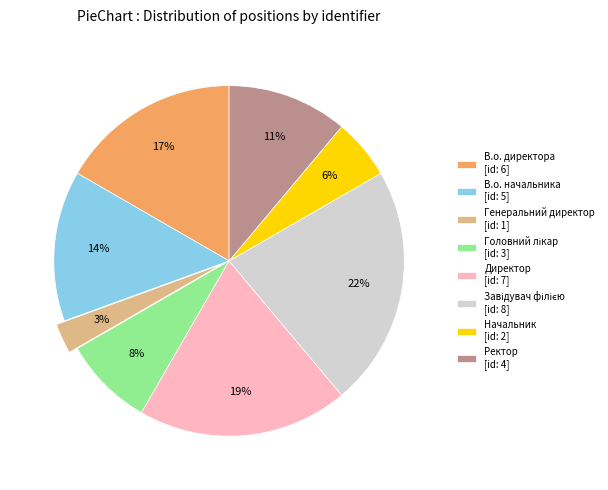

To the nearest percent, what is the average slice percentage?

12%